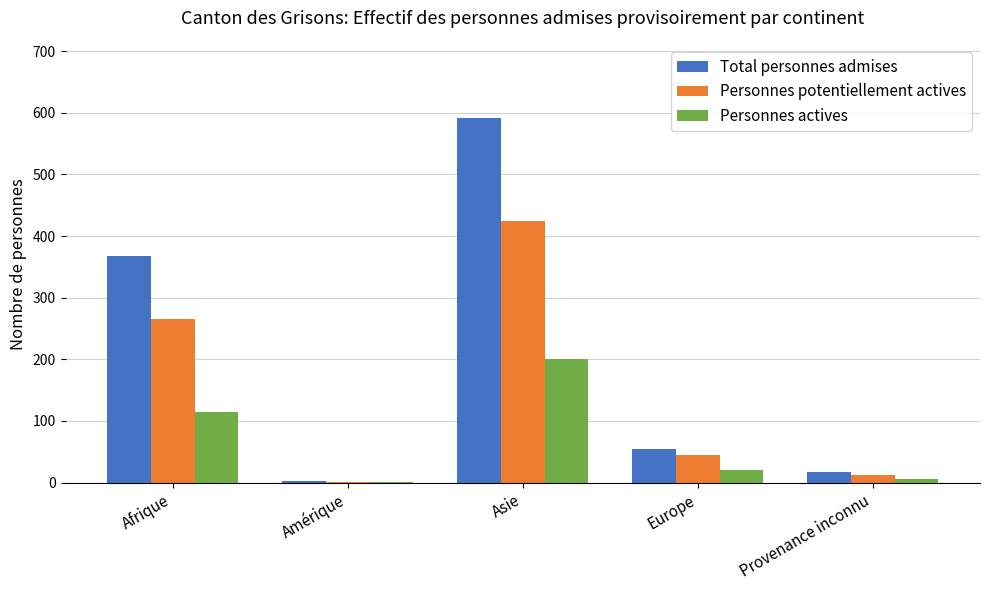

Between Afrique and Provenance inconnu, which series saw the biggest shift?

Total personnes admises